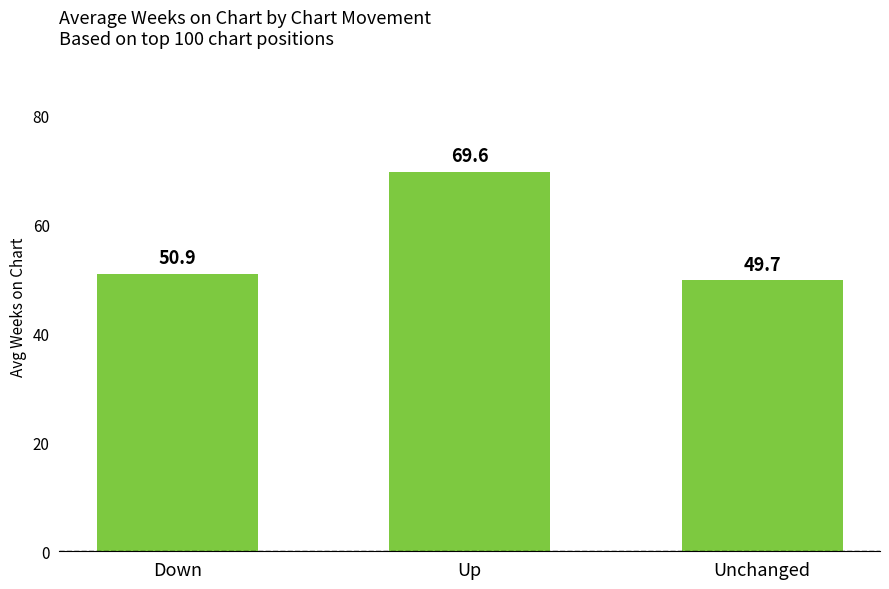

What is the maximum value shown in the chart?

69.6